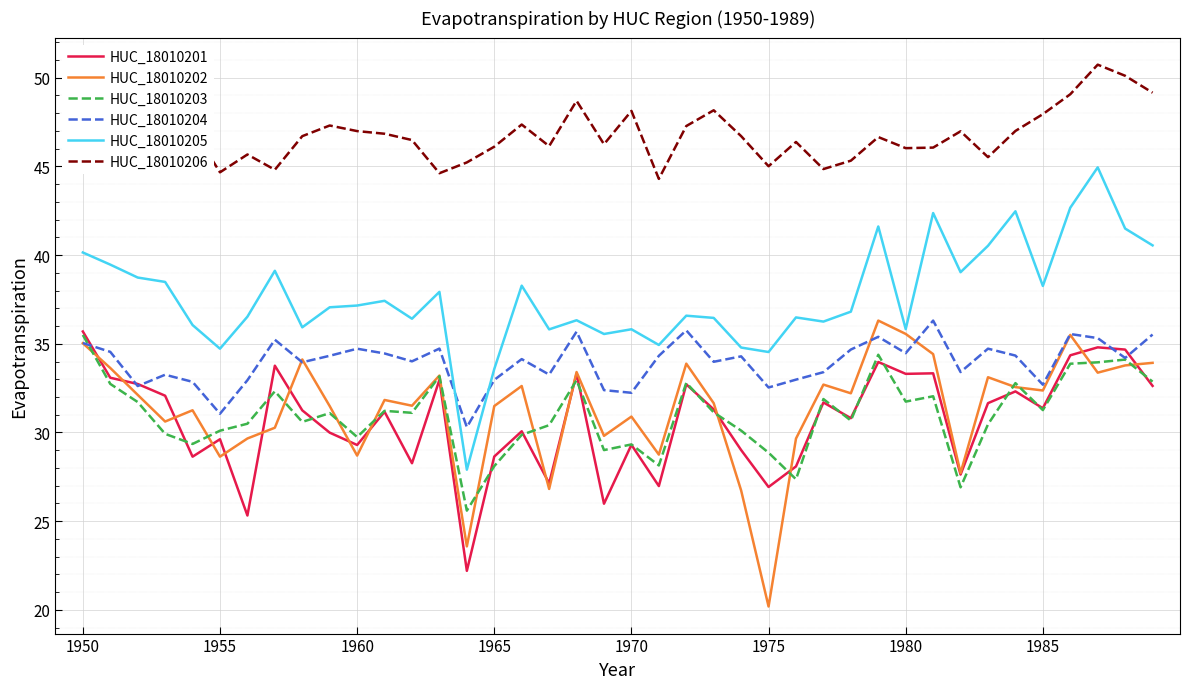

True or false: HUC_18010205 and HUC_18010204 intersect in this chart.

True